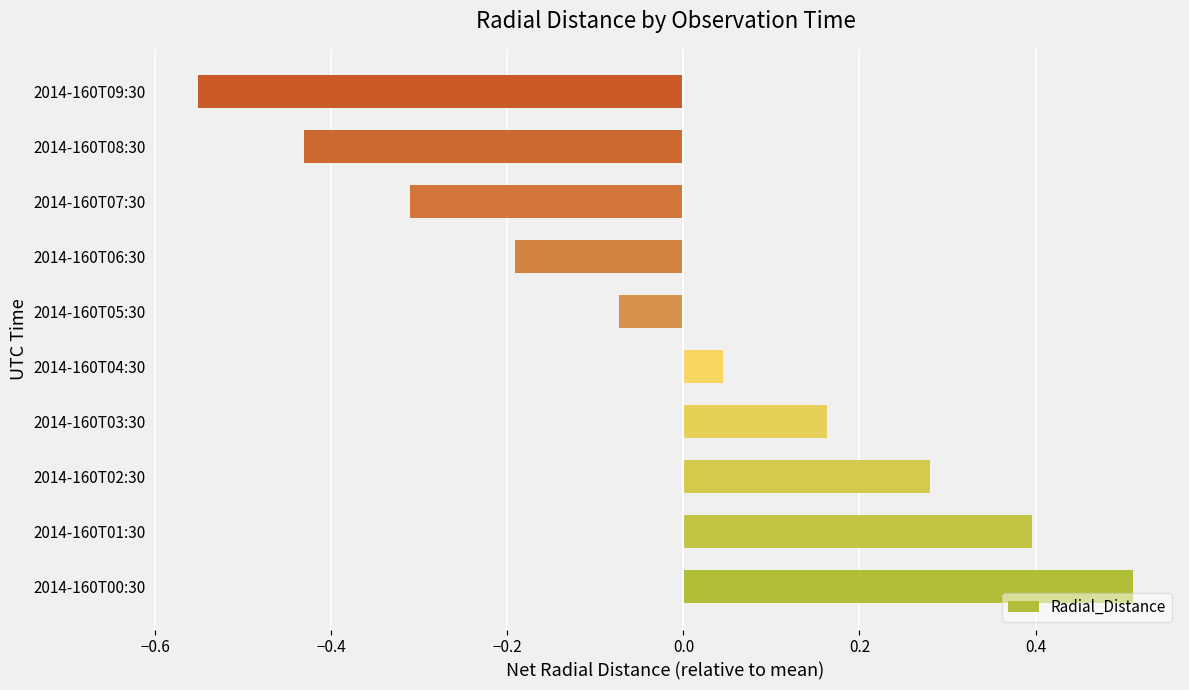

How many bars are there in total?

10